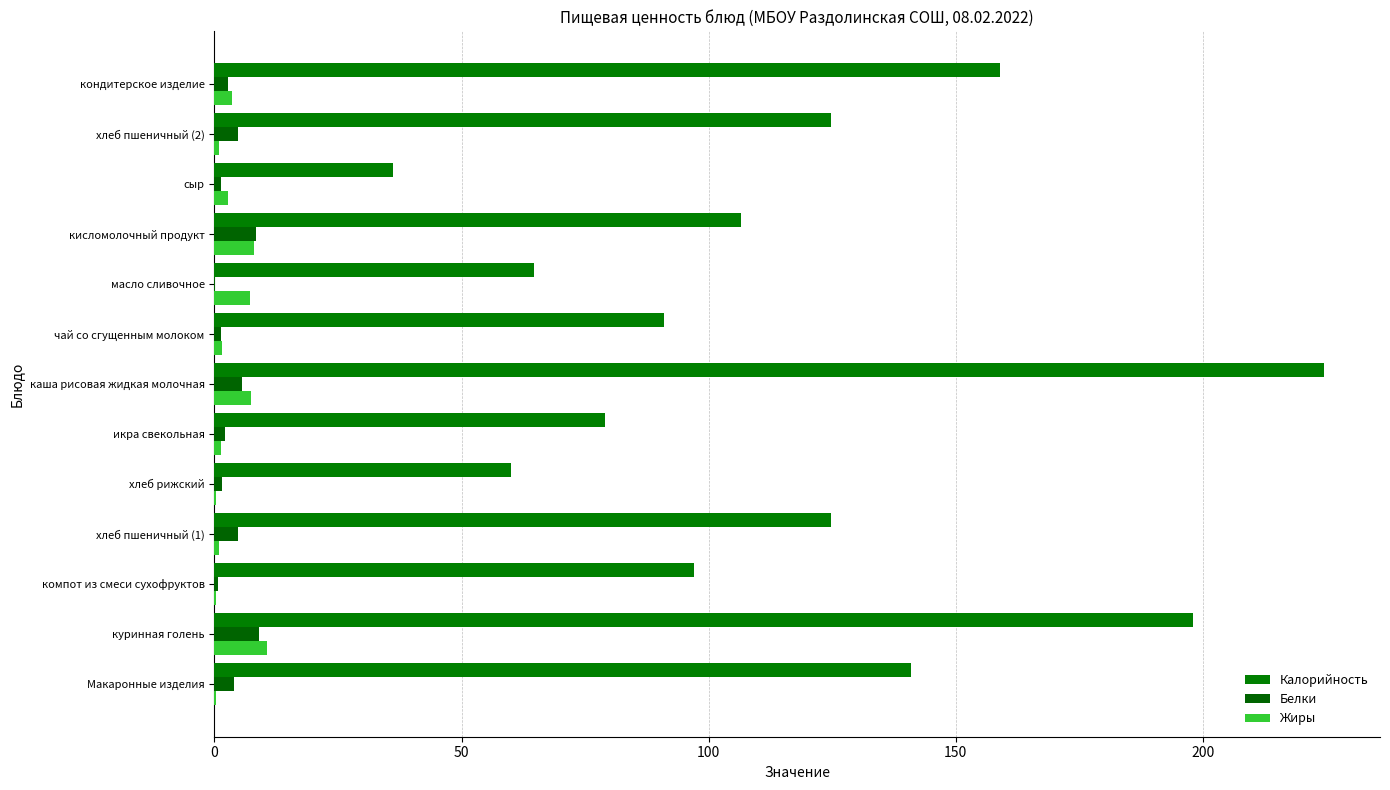

Reading left to right, extract all data points from this chart.

Калорийность: 141.0	198.0	97.0	124.8	60.0	79.0	224.6	91.0	64.7	106.5	36.1	124.8	158.9
Белки: 4.0	9.1	0.7	4.8	1.5	2.1	5.6	1.4	0.1	8.5	1.4	4.8	2.7
Жиры: 0.3	10.7	0.3	0.9	0.3	1.4	7.5	1.6	7.2	8.0	2.8	0.9	3.5